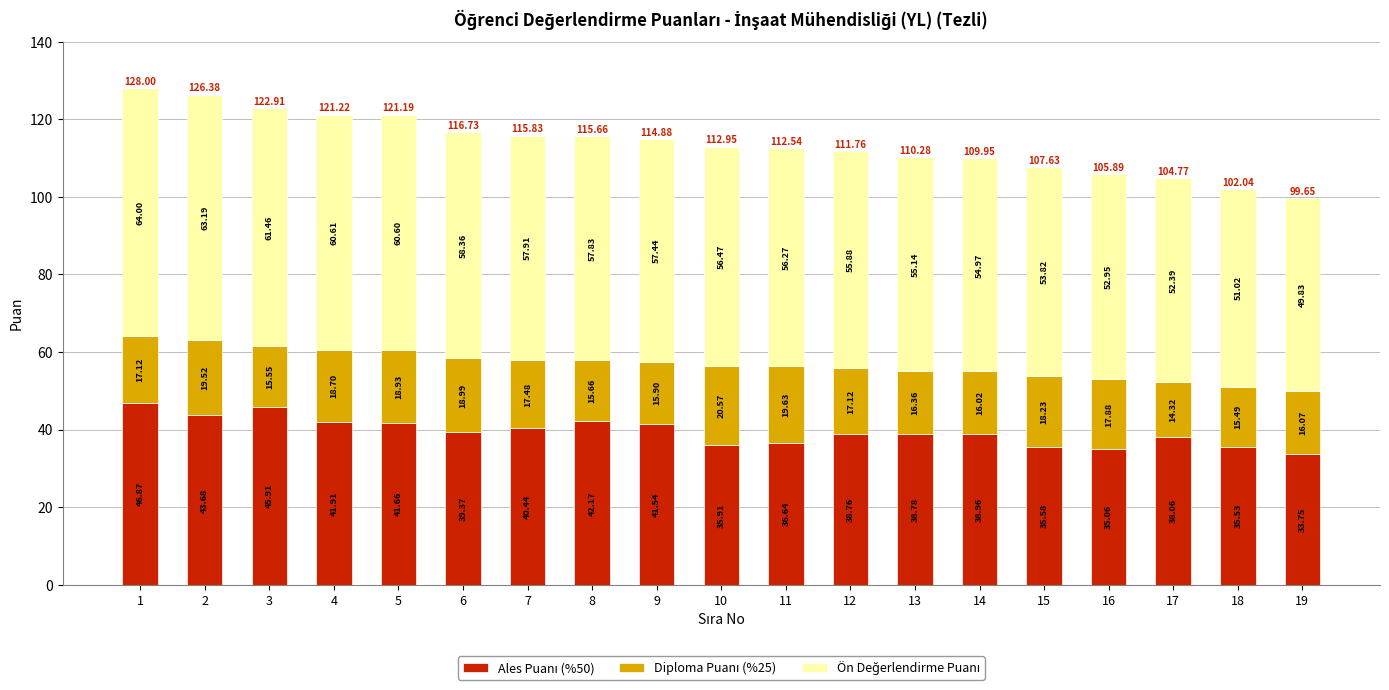

What is the total value across all series at 7?

115.8